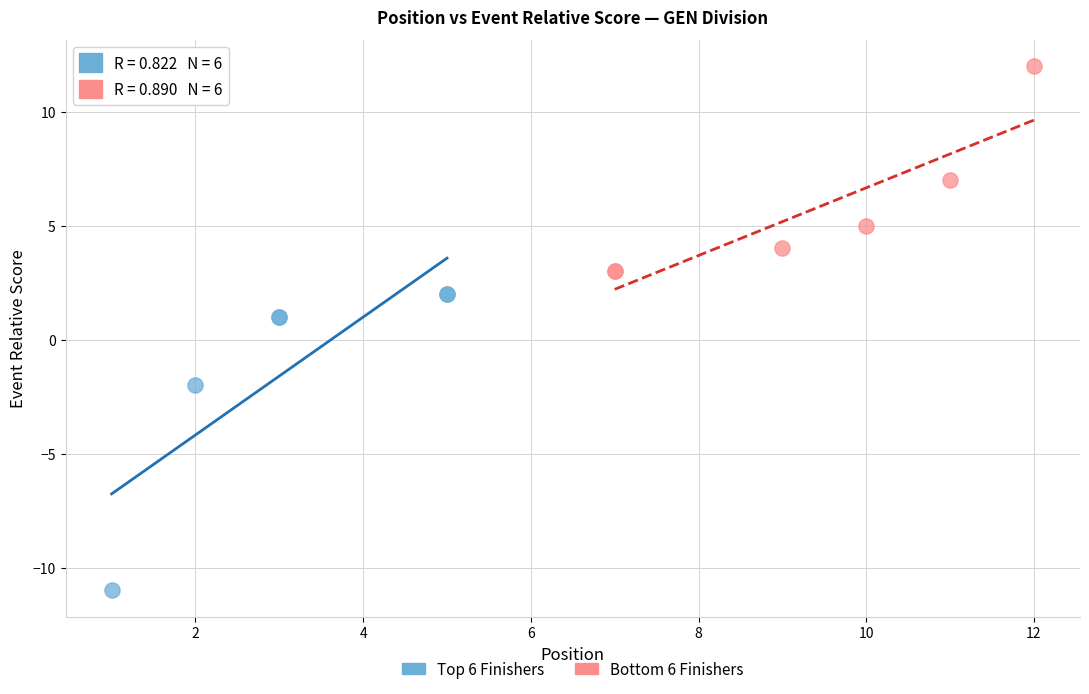

Which series contains the highest Y value?

Bottom 6 Finishers